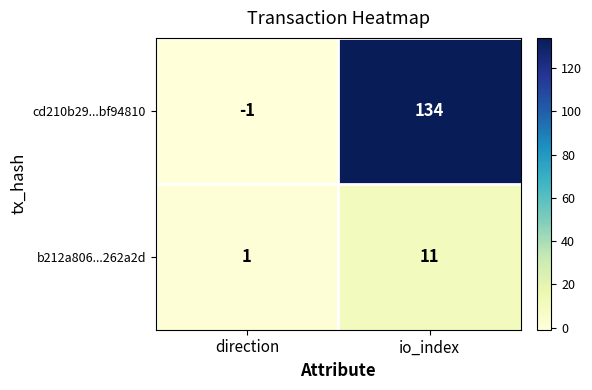

The cd210b29...bf94810 series shows 79 at io_index. True or false?

False